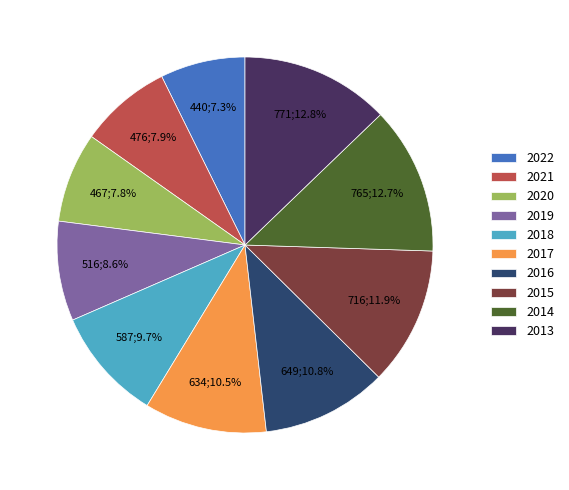

How many segments does this pie chart have?

10